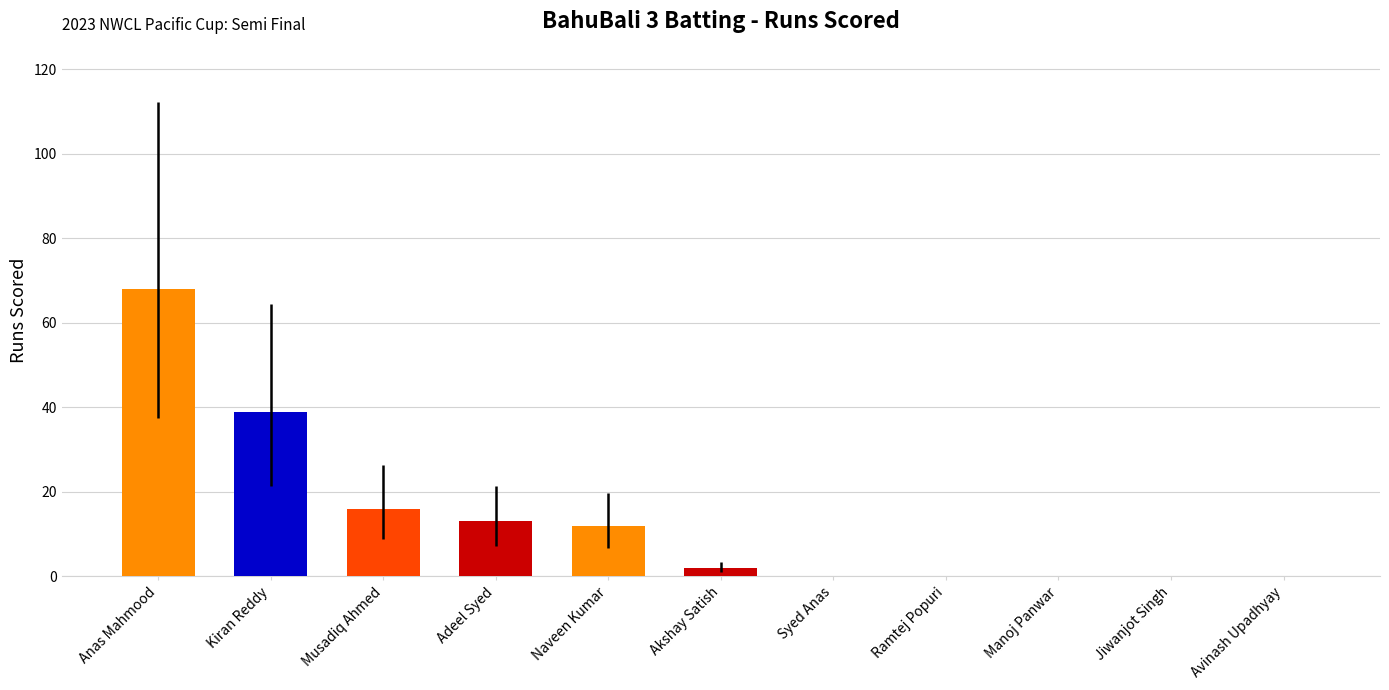

Are the bars grouped side by side (vs. stacked)?

No